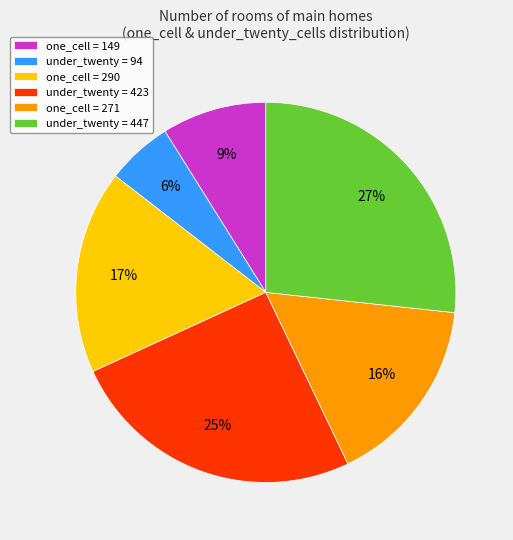

How many slices are in this pie chart?

6